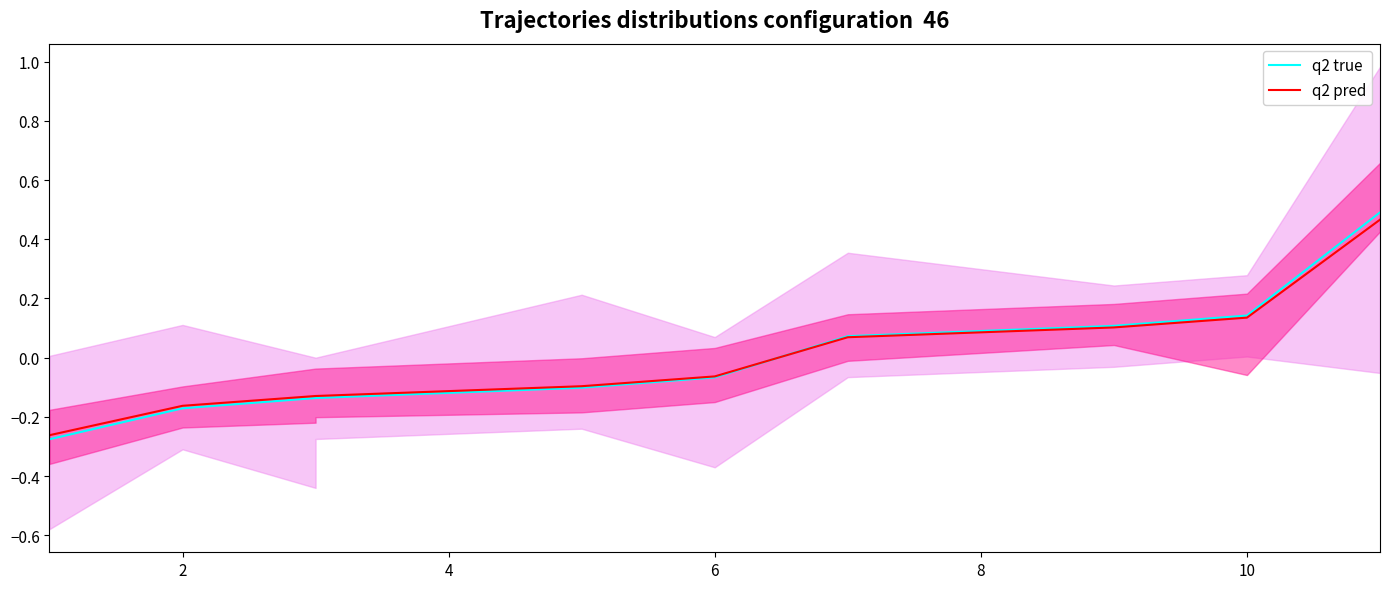

Does the chart display data point markers on the line(s)?

No